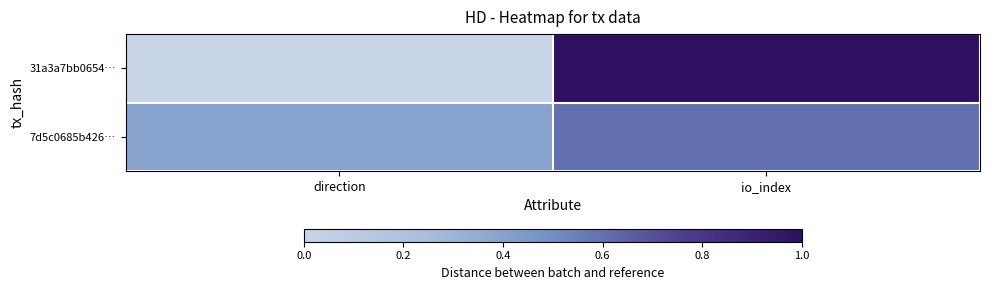

Rank the series by their maximum value, from lowest to highest.

7d5c0685b426…, 31a3a7bb0654…